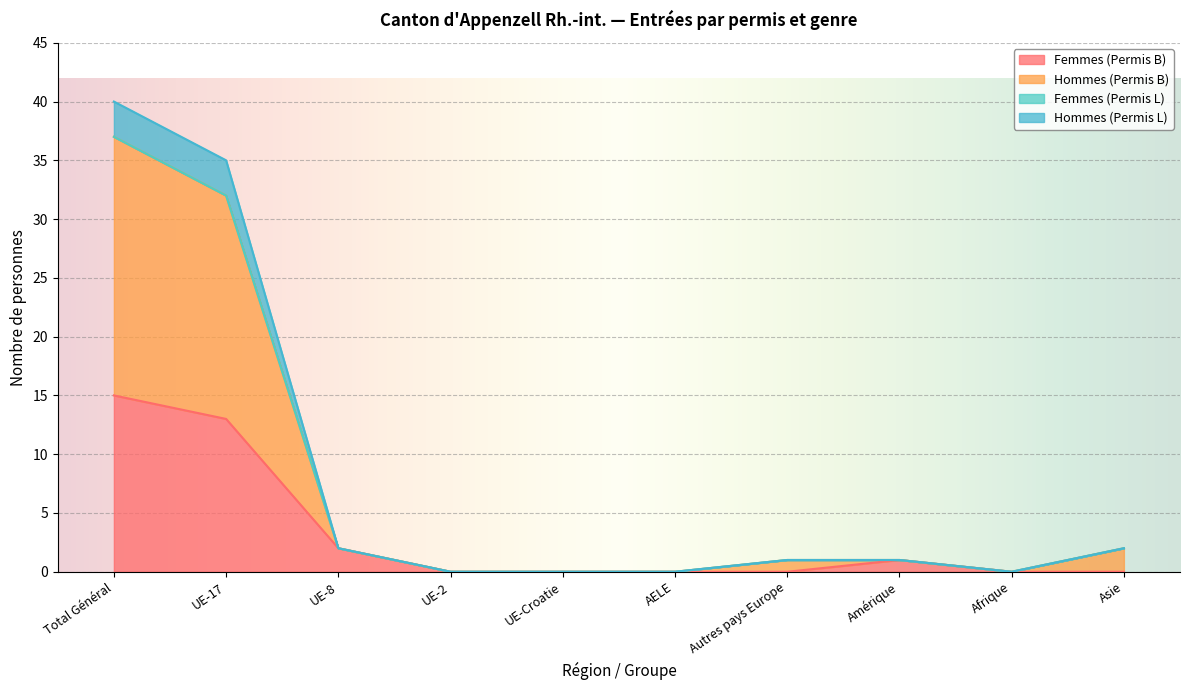

True or false: Femmes (Permis B) has a value of -6 at UE-2.

False